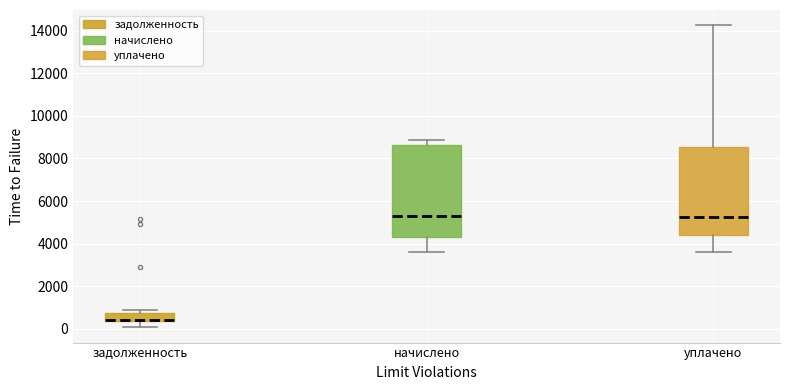

Reading left to right, transcribe this box plot: for each box, give where its median line is, the range the box spans, and where its two whiskers end, as read against the y-axis. The values are not printed on the chart, so give them approximately, as read against the axis.

задолженность: median 400 (drawn on the box's lower edge), box 400 to 800, whiskers 0 to 800 (just above the box's upper edge)
начислено: median 5200, box 4400 to 8600, whiskers 3600 to 8800
уплачено: median 5200, box 4400 to 8600, whiskers 3600 to 14200